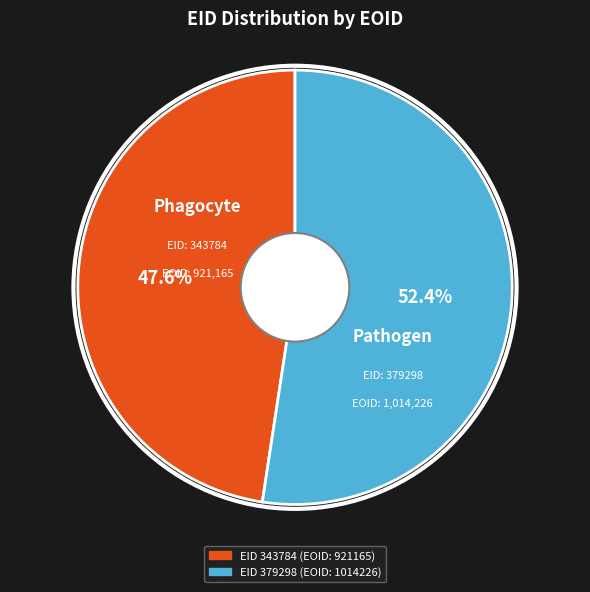

Rank the categories by value from highest to lowest.

EID 379298 (EOID: 1014226), EID 343784 (EOID: 921165)